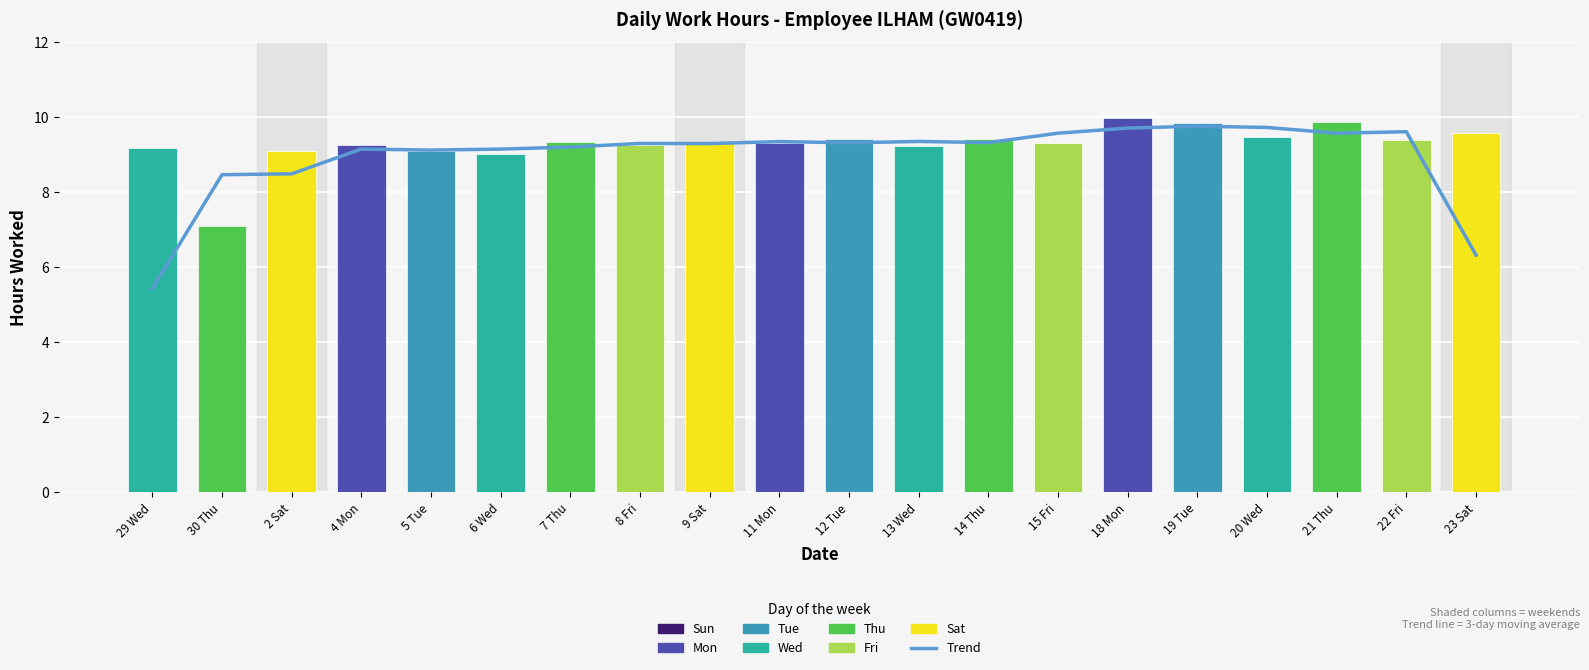

What is the ratio of the value at 14 Thu to the value at 29 Wed?

1.7